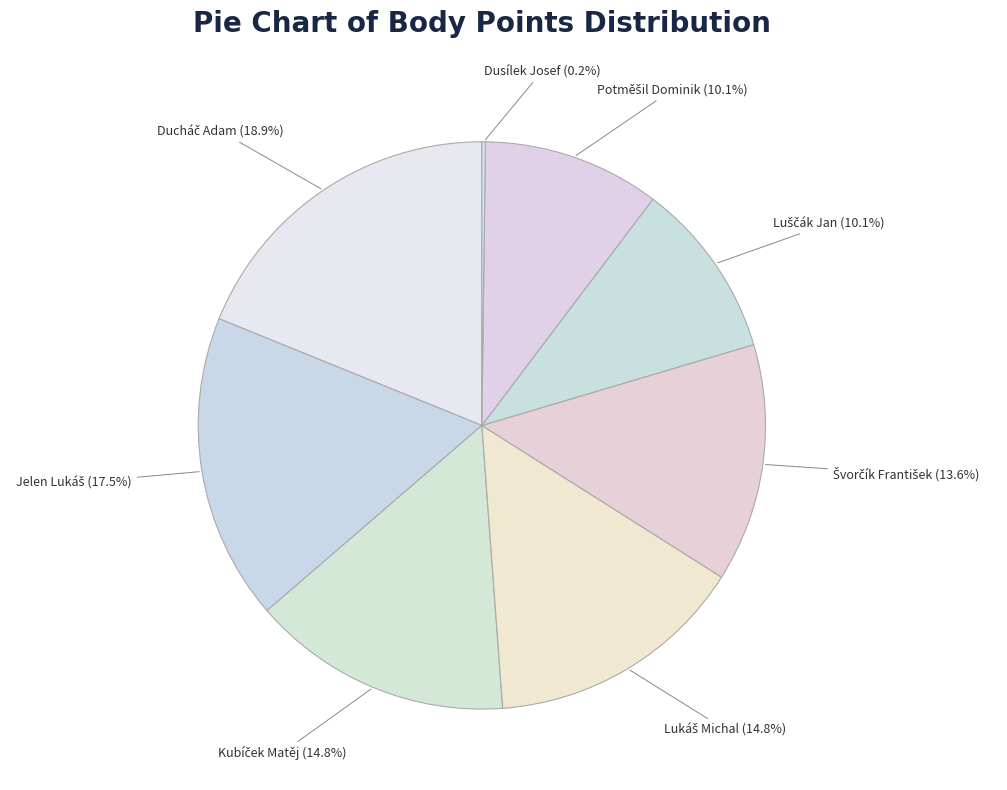

Is there a majority slice in this chart?

No